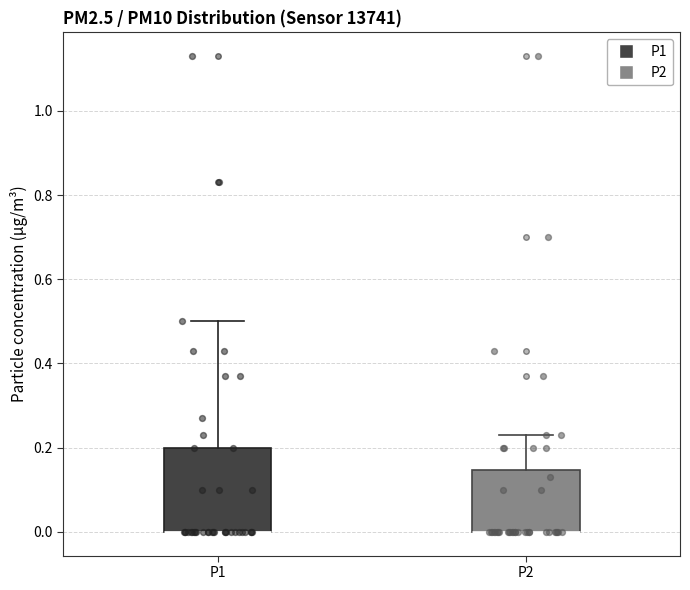

Where does the upper whisker of the box for P1 end on the y-axis? The values are not printed on the chart, so give them approximately, as read against the axis.

0.50